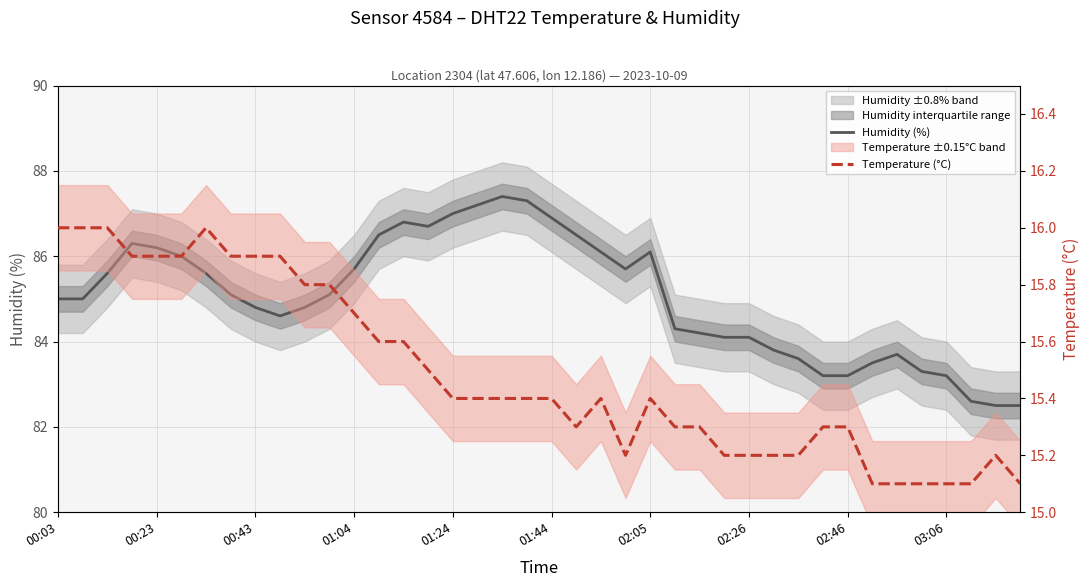

At which category is the sum across all series the highest?

18